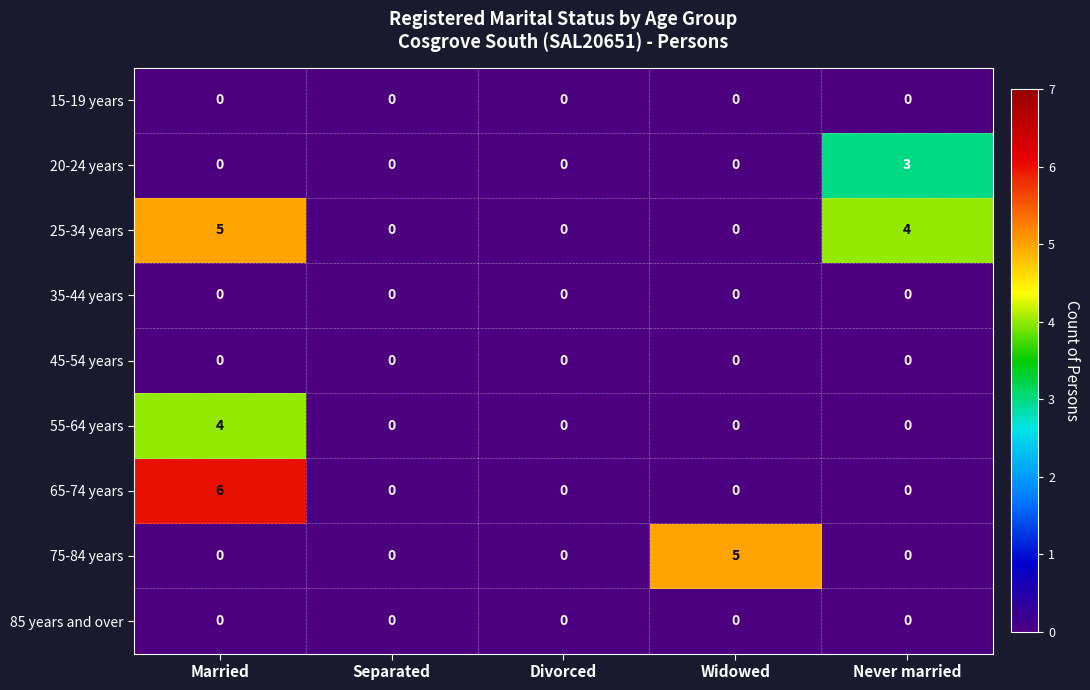

At how many categories does at least one series exceed 3?

3